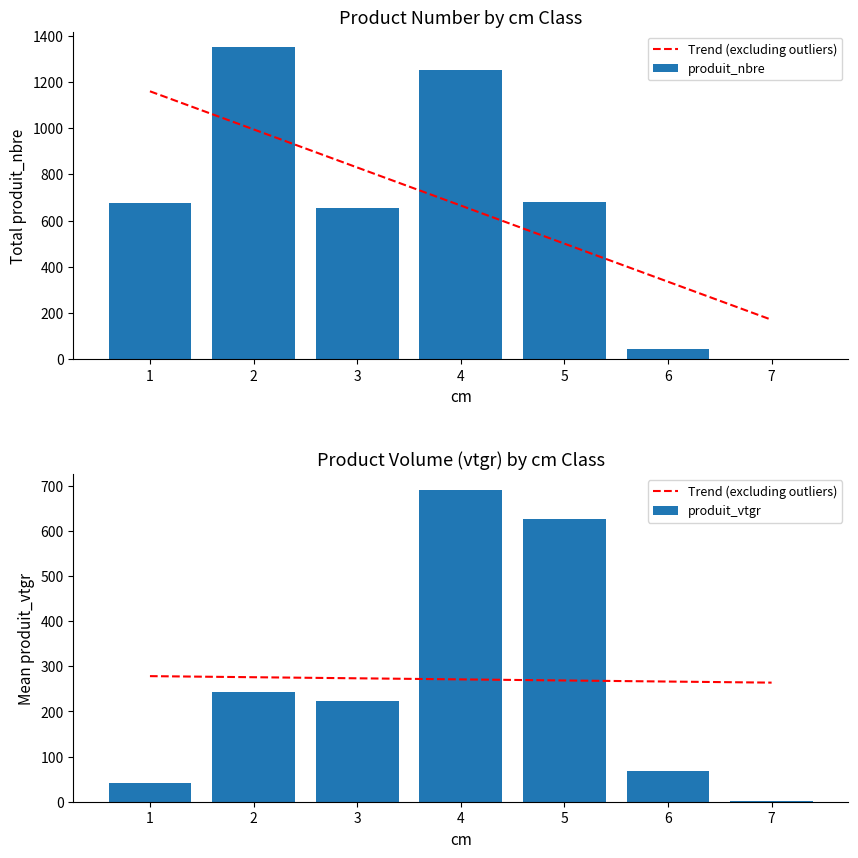

At which label does Trend (excluding outliers) first exceed 270?

1